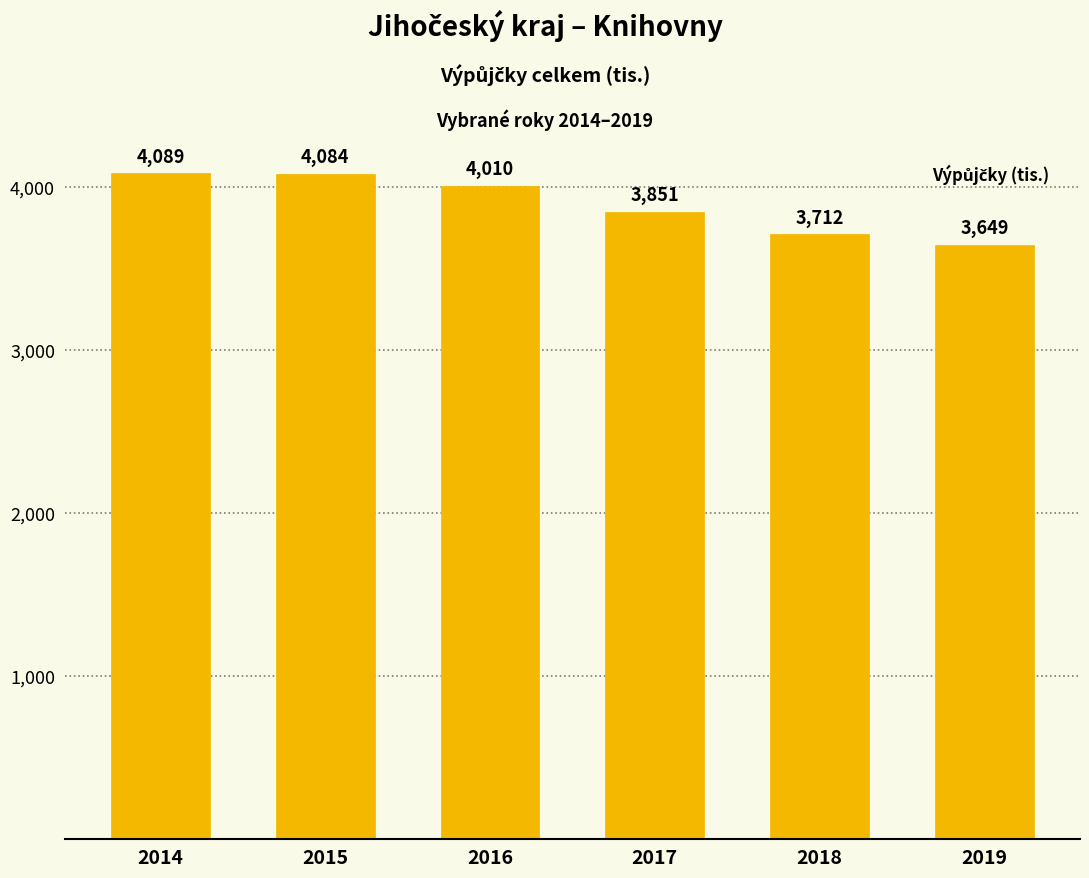

What is the value of the 5th bar from the left?

3712.1